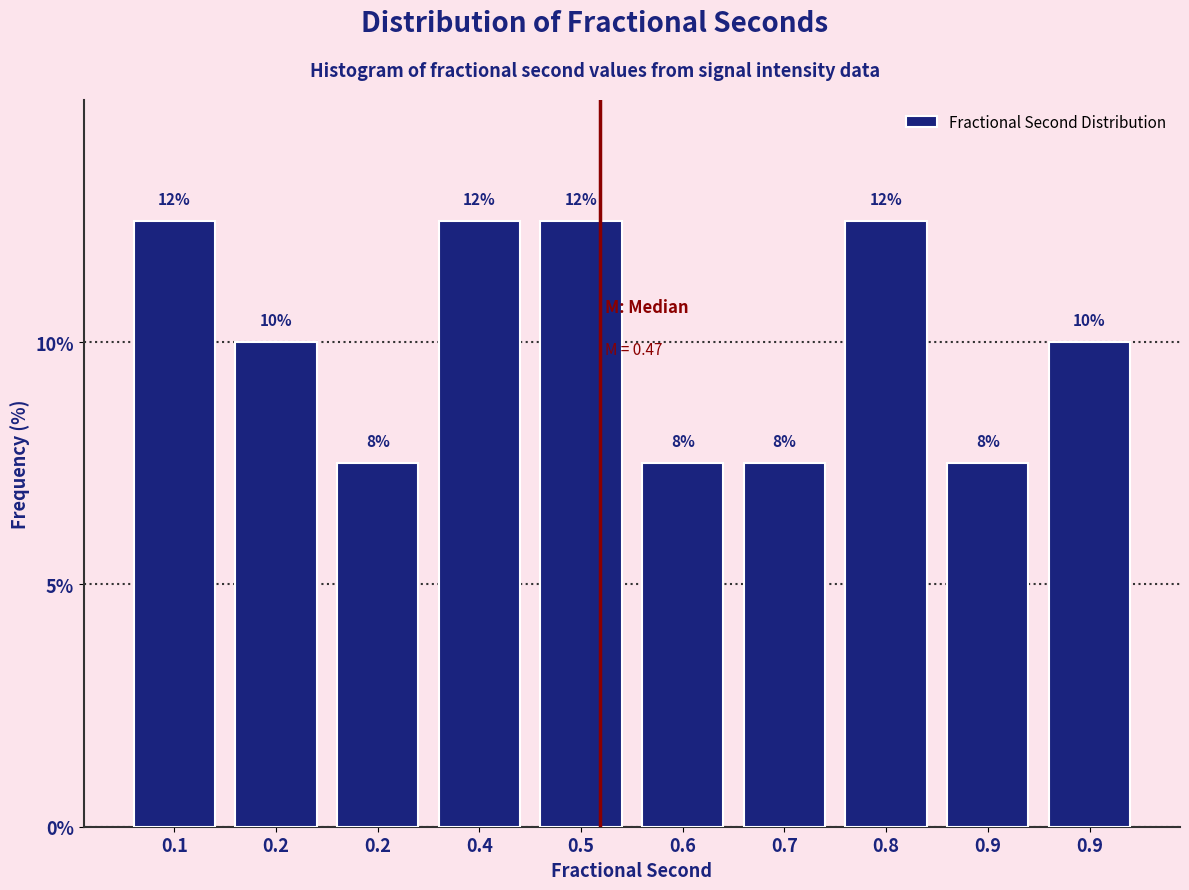

How many bars are there in total?

10